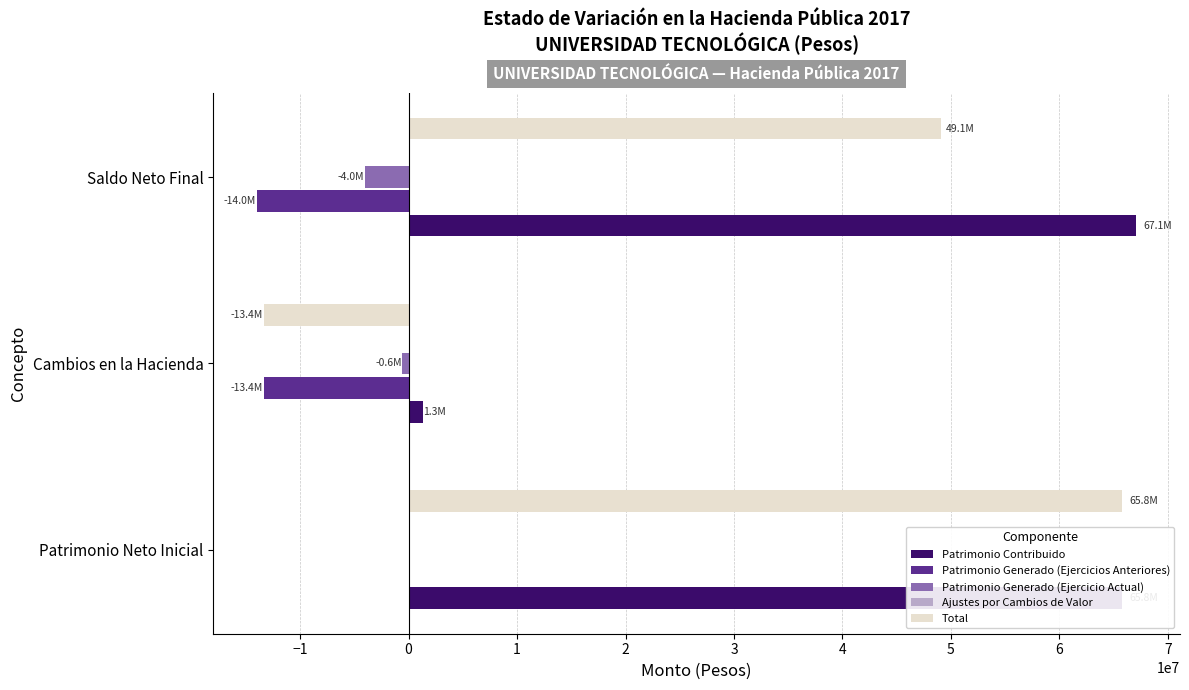

The value of Patrimonio Contribuido at Saldo Neto Final is 67073088.4. True or false?

True